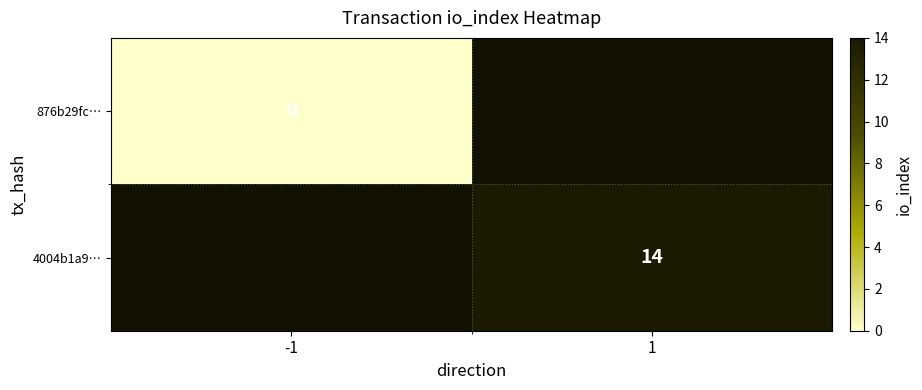

Between -1 and 1, which is larger?

1